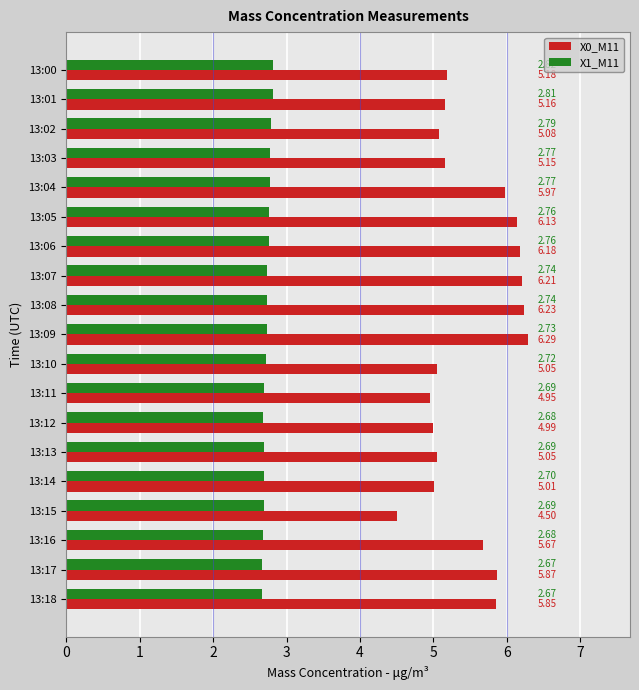

At which category is the sum across all series the highest?

13:09